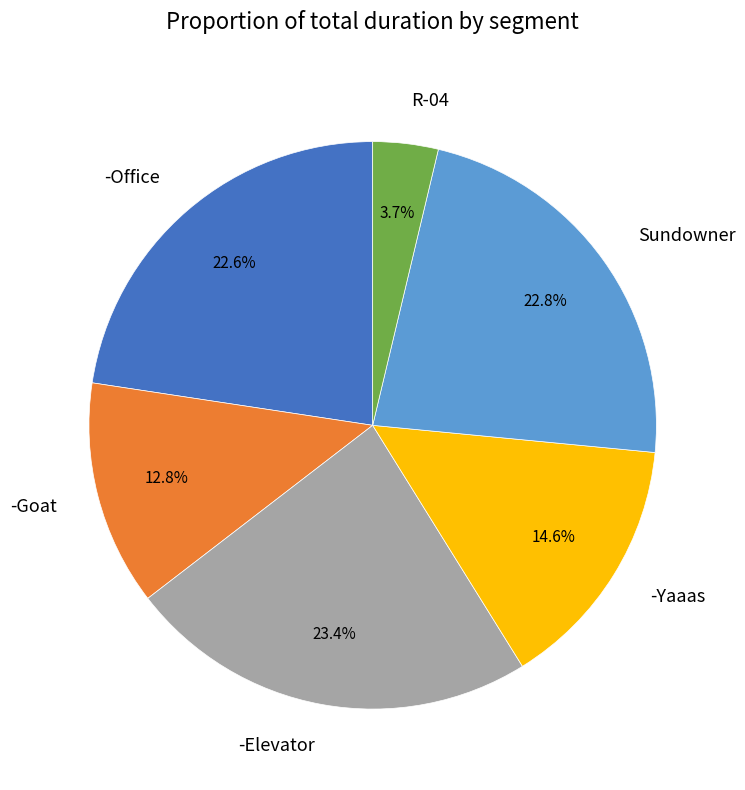

Is R-04 the majority of the pie?

No